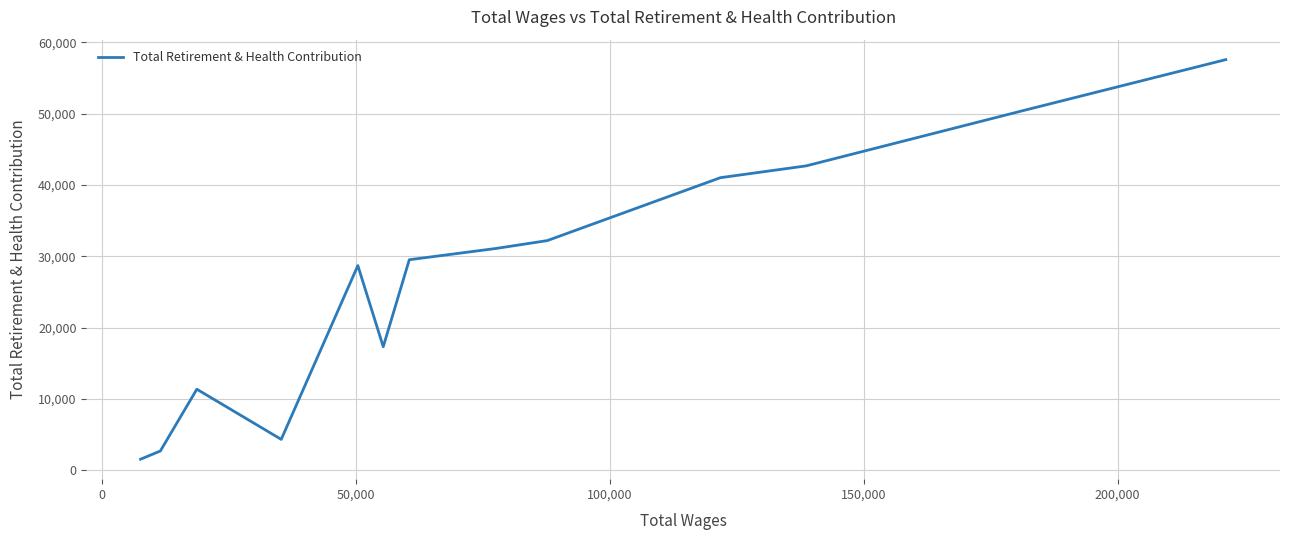

What is the greatest value displayed?

57570